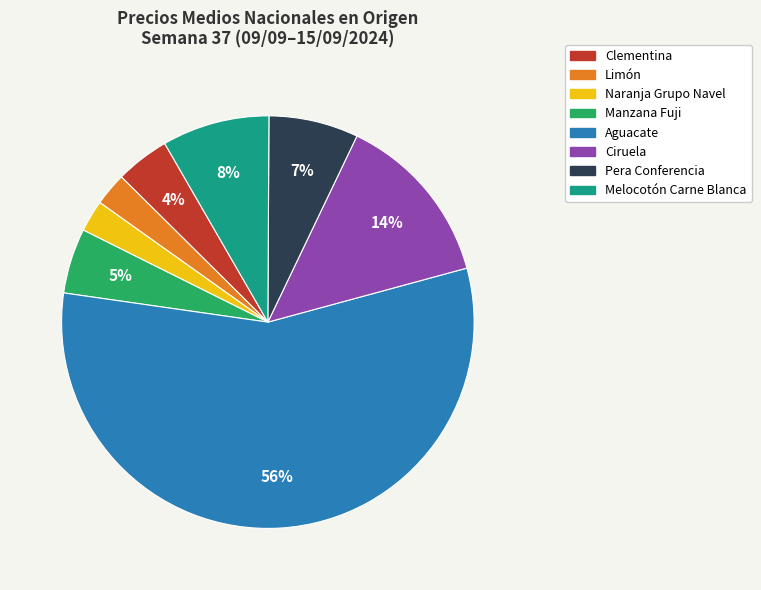

How many segments does this pie chart have?

8